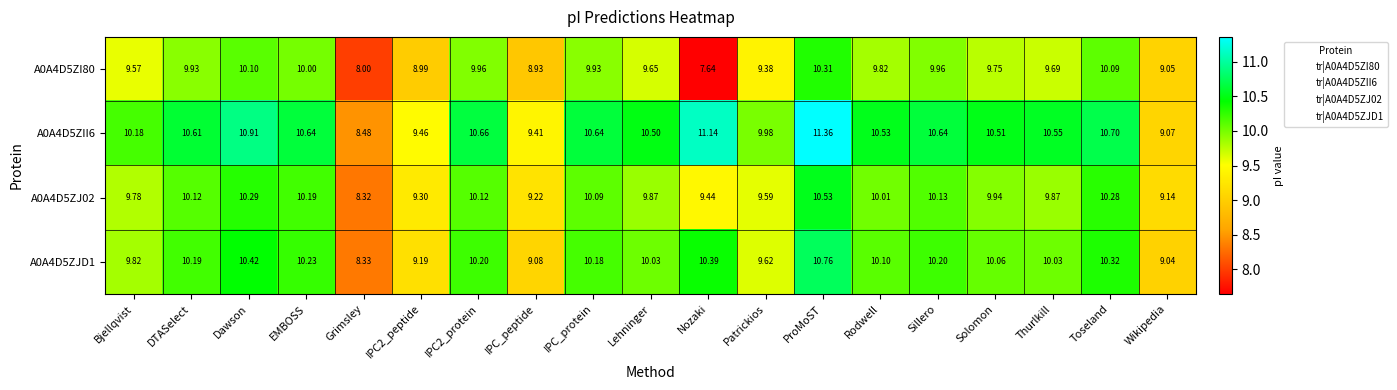

At which category is the sum across all series the highest?

ProMoST